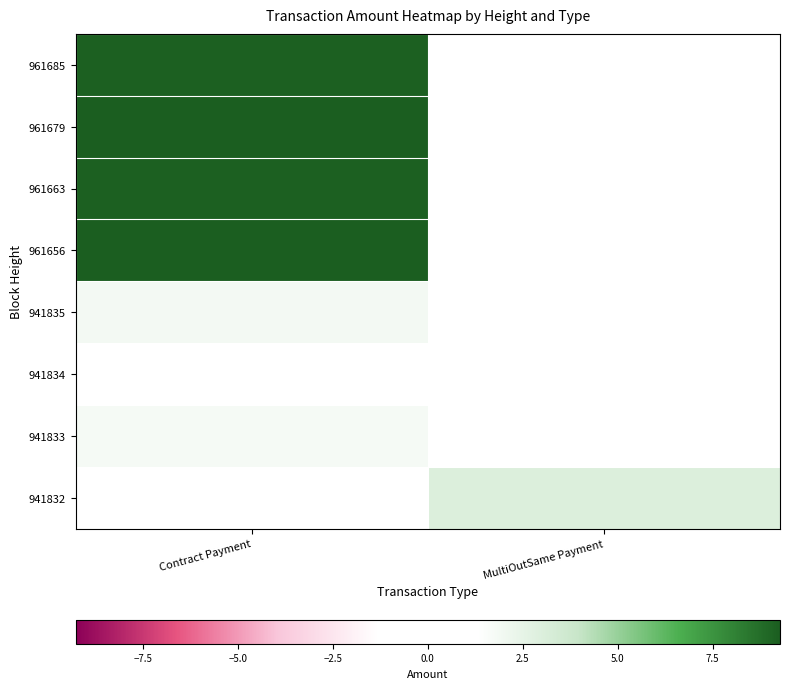

Reading right to left, what are all the values shown in this chart?

961685: MultiOutSame Payment=0.0	Contract Payment=9.2
961679: MultiOutSame Payment=0.0	Contract Payment=9.3
961663: MultiOutSame Payment=0.0	Contract Payment=9.2
961656: MultiOutSame Payment=0.0	Contract Payment=9.3
941835: MultiOutSame Payment=0.0	Contract Payment=1.9
941834: MultiOutSame Payment=0.0	Contract Payment=0.9
941833: MultiOutSame Payment=0.0	Contract Payment=1.8
941832: MultiOutSame Payment=3.0	Contract Payment=0.0